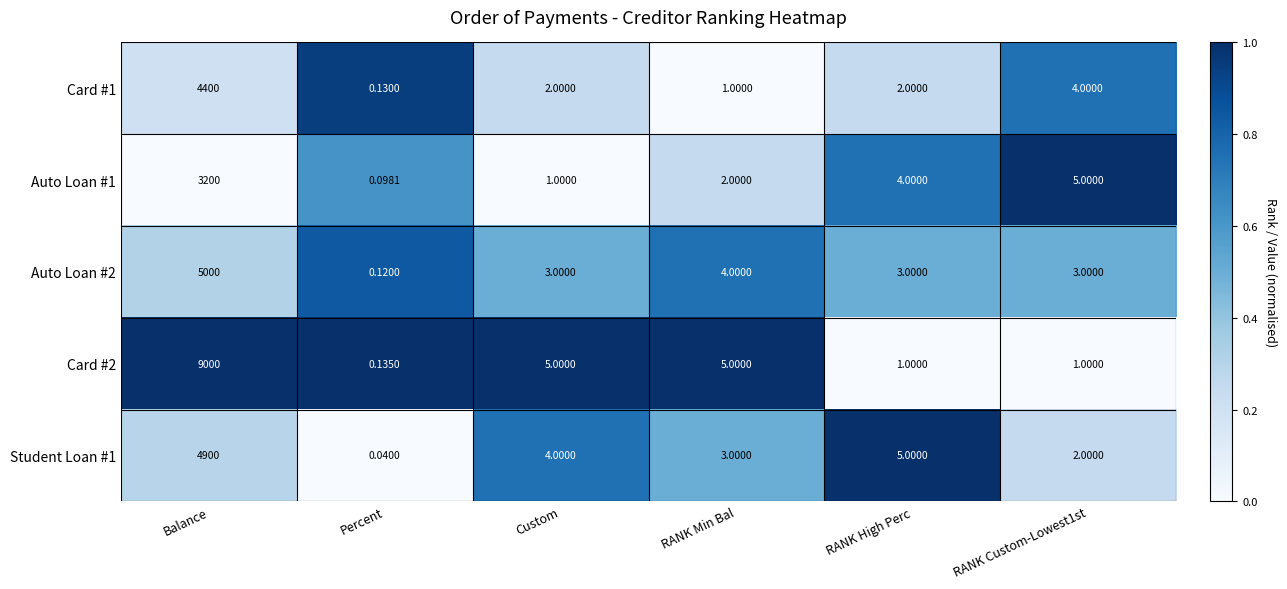

Which series has the widest spread of values?

Card #2